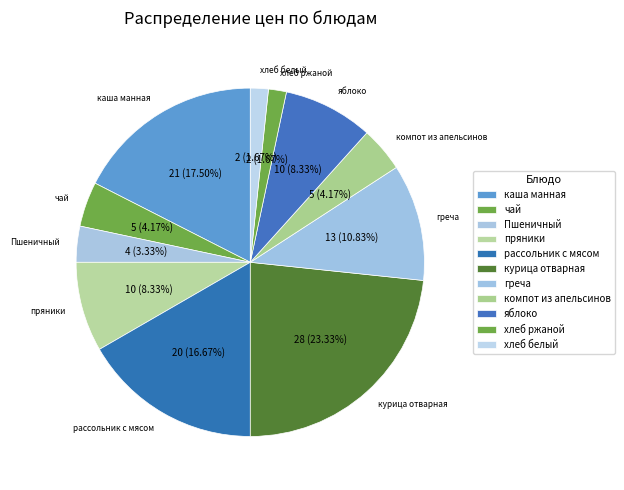

Count the number of slices in the pie.

11